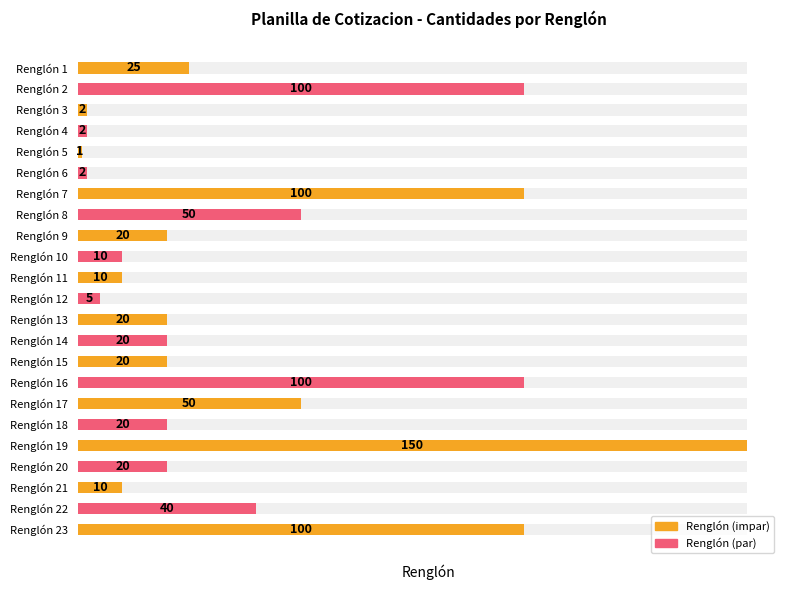

Is it true that the value at Renglón 19 is 68?

False